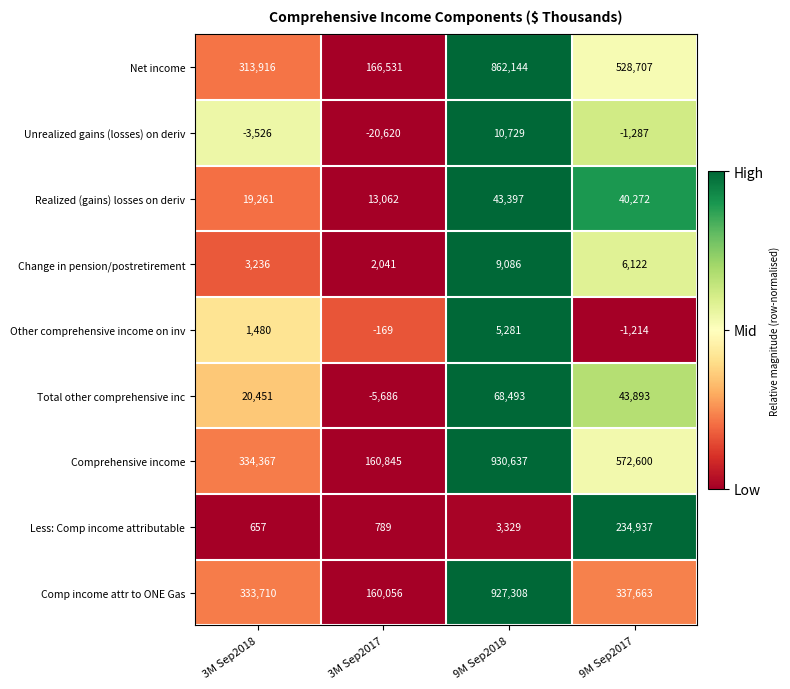

Is the value of Unrealized gains (losses) on deriv at 3M Sep2018 greater than the value of Realized (gains) losses on deriv at 9M Sep2018?

No